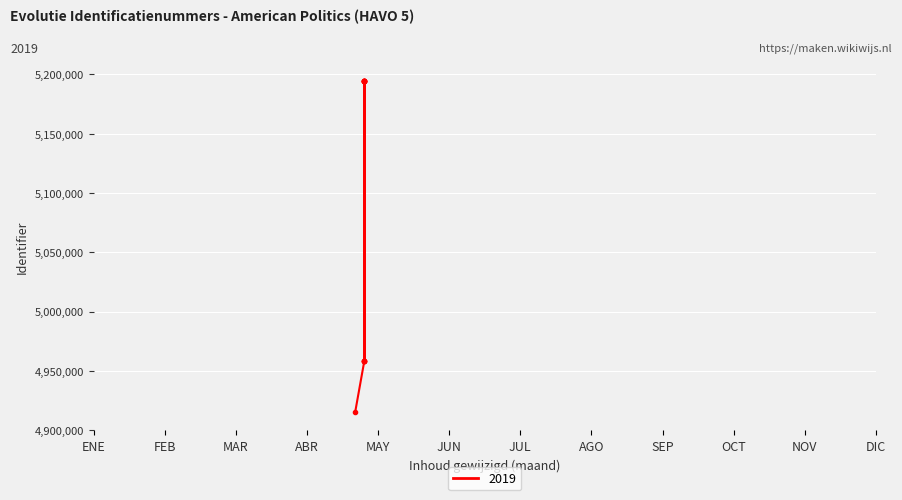

What is the ratio of the value at 2019-04-26 to the value at 2019-04-22?

1.0